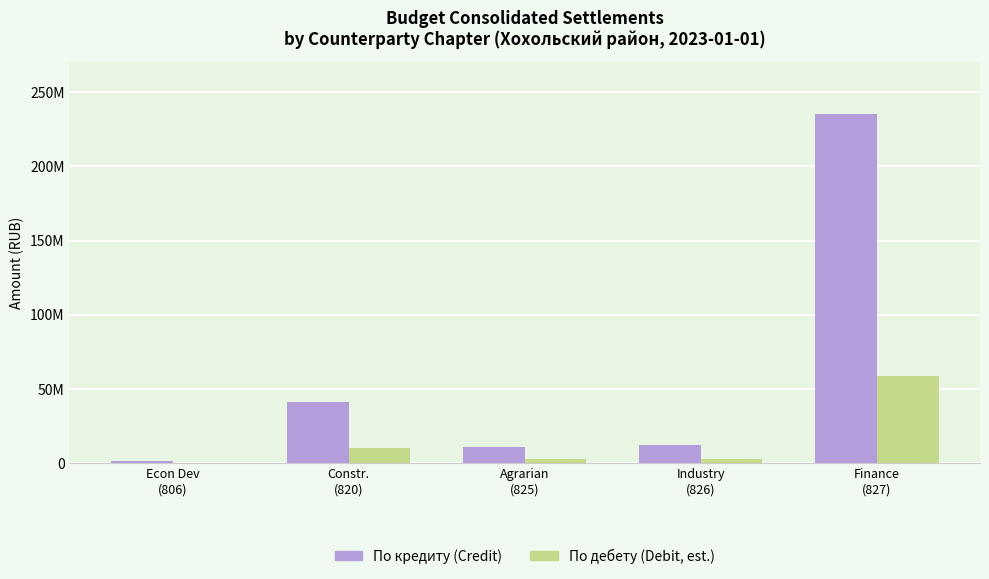

The По кредиту (Credit) series shows 3238429.5 at Industry
(826). True or false?

False